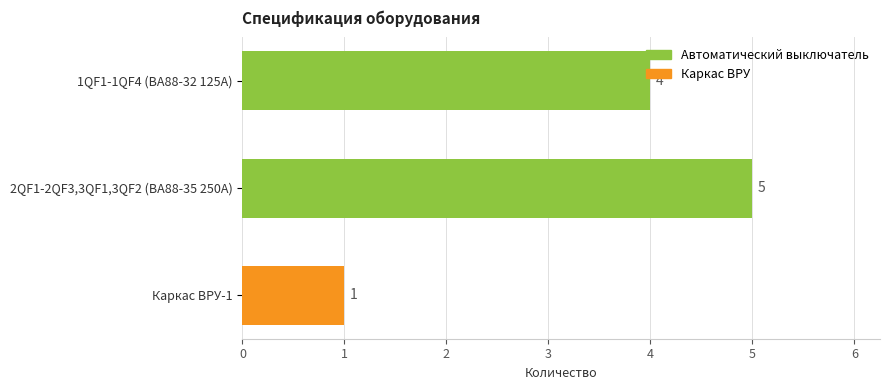

True or false: the data shows 1 at Каркас ВРУ-1.

True